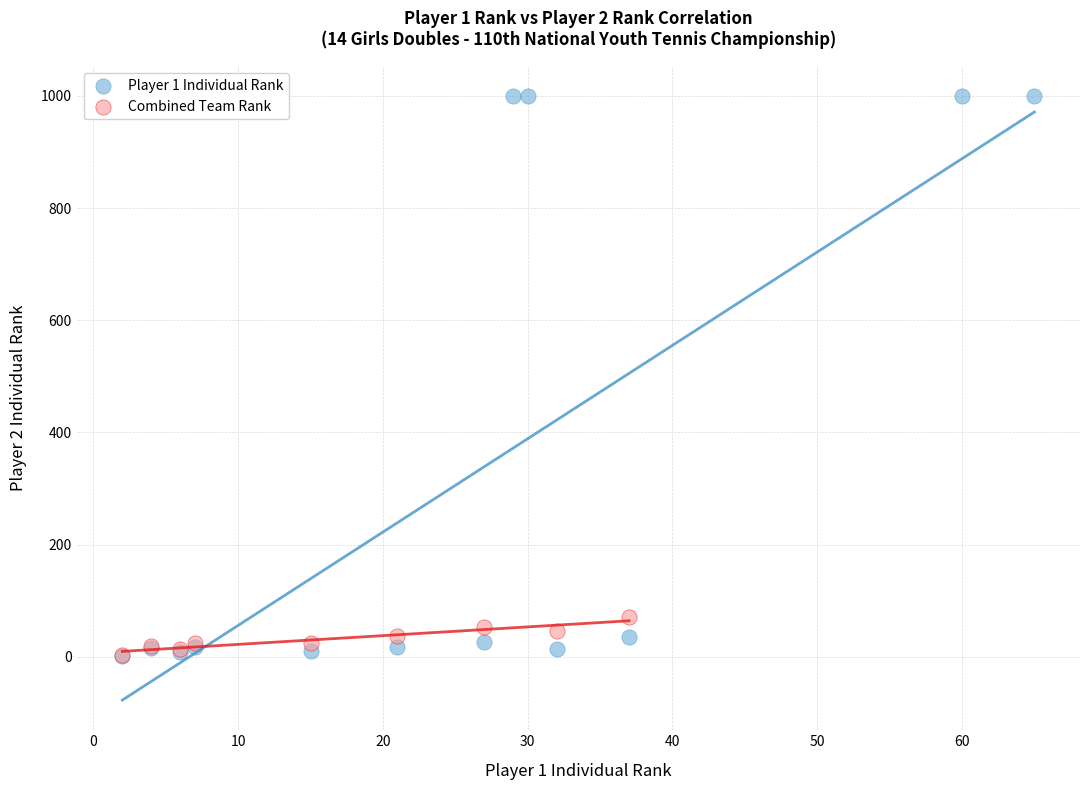

Which series has the largest Y range (max minus min)?

Player 1 Individual Rank